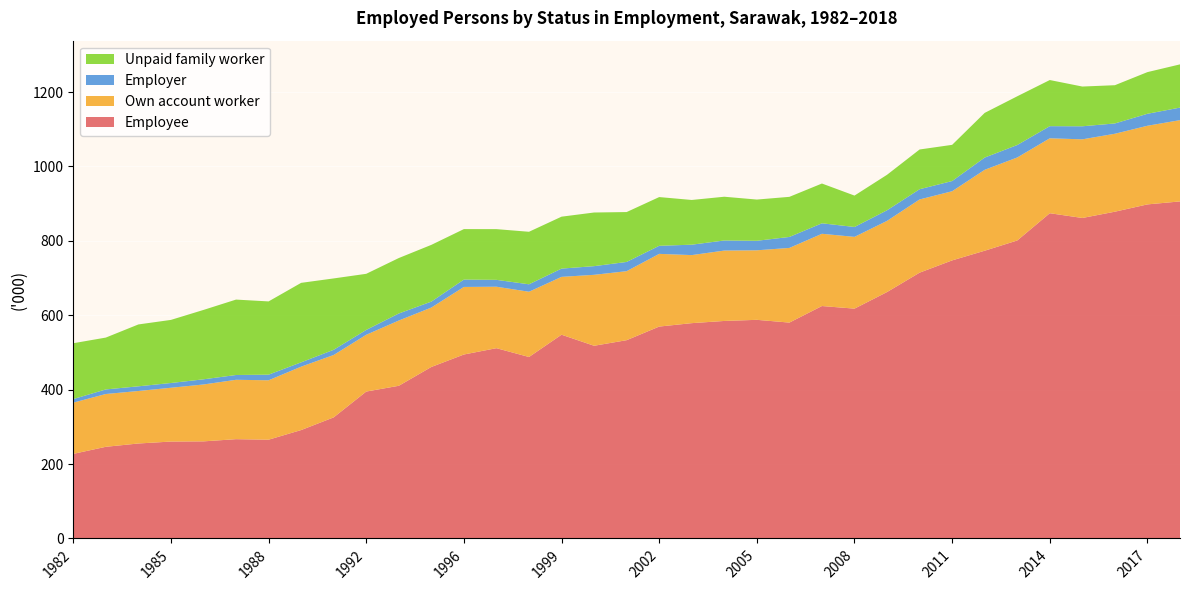

Reading left to right, transcribe all the data shown in this chart.

Employee: 227.4	246.4	255.3	260.5	261.0	266.9	265.5	291.4	325.5	394.9	410.4	461.0	494.5	511.5	487.8	547.7	518.0	533.0	569.6	578.8	584.7	587.7	580.3	624.8	617.8	662.4	714.5	747.5	773.5	801.0	874.3	861.5	878.4	898.0	906.0
Own account worker: 137.7	141.9	141.1	144.6	152.9	159.6	159.7	170.4	167.7	152.6	175.4	159.7	181.6	165.2	175.4	155.5	190.7	185.5	195.4	182.9	189.2	186.9	200.7	194.2	192.9	191.3	196.8	185.9	217.5	223.1	201.4	211.4	209.5	211.4	218.5
Employer: 9.6	12.3	12.6	12.8	13.9	12.9	15.1	11.6	14.0	13.1	18.9	16.0	19.8	18.5	20.0	22.2	23.3	24.8	21.7	28.0	27.1	25.6	29.5	28.2	26.6	28.5	27.5	27.4	32.9	33.5	32.6	35.1	27.7	32.2	33.7
Unpaid family worker: 150.1	139.4	166.3	169.6	186.5	202.7	196.9	213.7	191.8	150.8	149.1	152.5	135.7	136.3	141.2	139.6	144.2	134.1	131.0	120.2	117.6	110.8	107.8	106.9	84.4	95.4	106.8	97.3	120.1	131.0	124.0	106.8	102.8	112.0	116.2